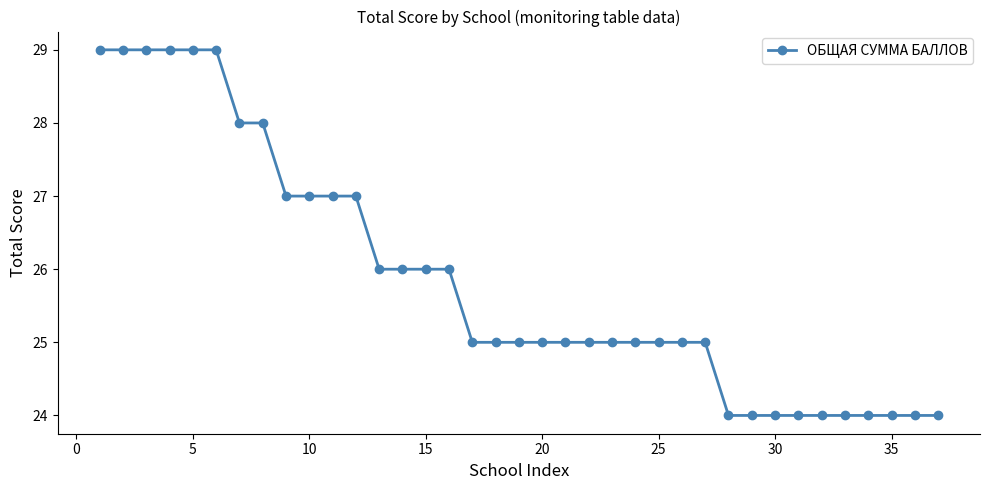

Does the chart display data point markers on the line(s)?

Yes